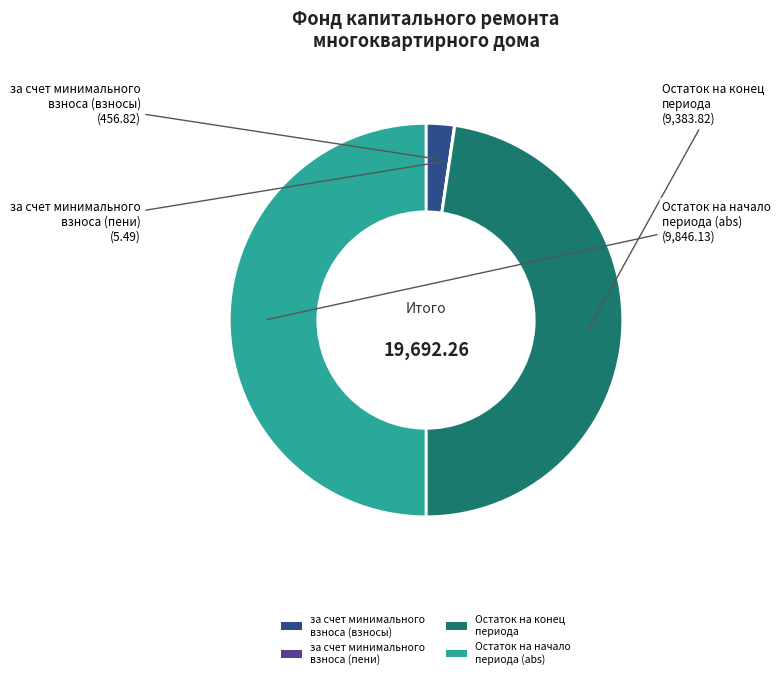

Which slice is the largest?

Остаток на начало периода (abs)